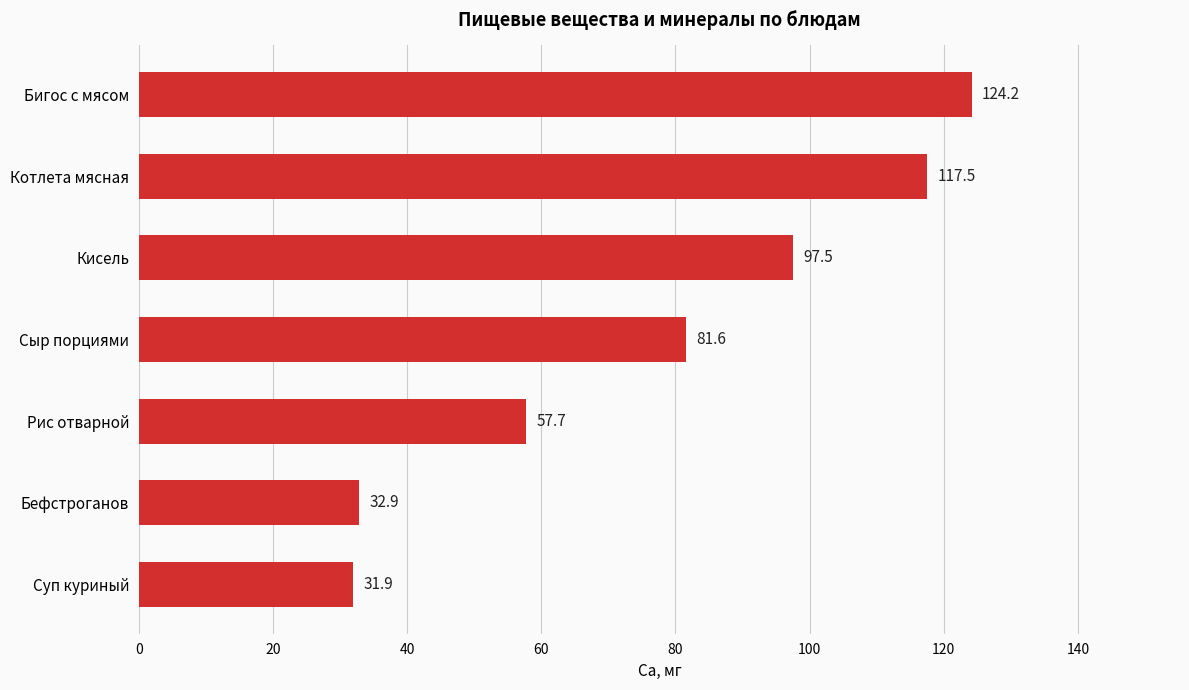

Reading top to bottom, what are all the values shown in this chart?

Бигос с мясом=124.2	Котлета мясная=117.5	Кисель=97.5	Сыр порциями=81.6	Рис отварной=57.7	Бефстроганов=32.9	Суп куриный=31.9